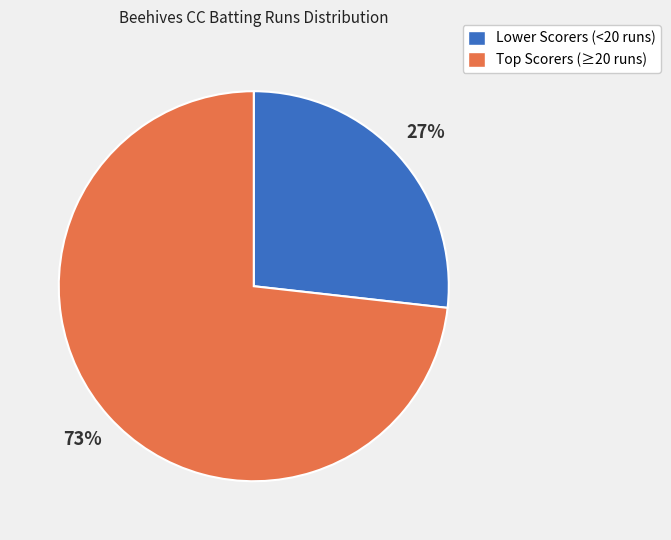

Is there any slice that represents more than half of the pie?

Yes